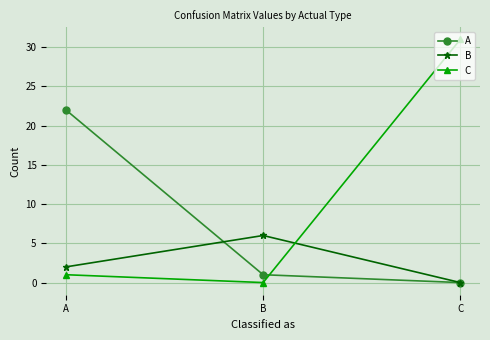

What is the value of the C point at the 1st from the left?

1